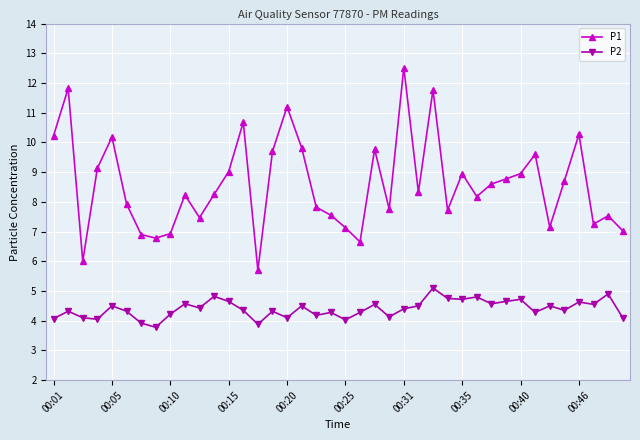

What is the lowest value of the P1 series?

5.7